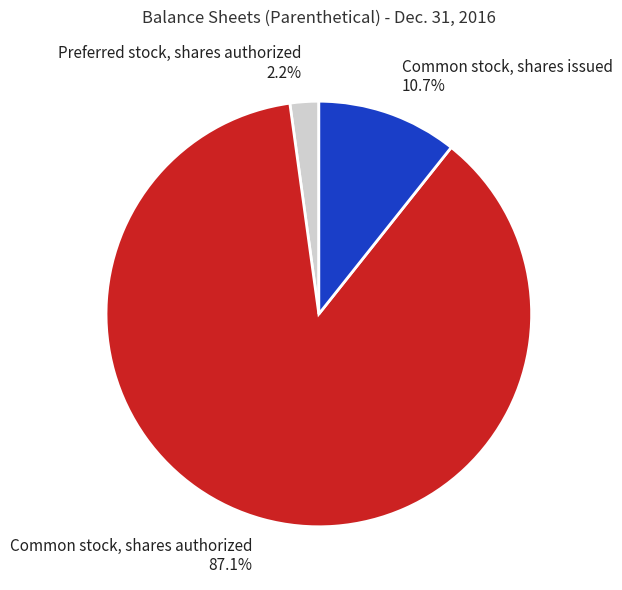

Which slice is the smallest?

Preferred stock, shares authorized